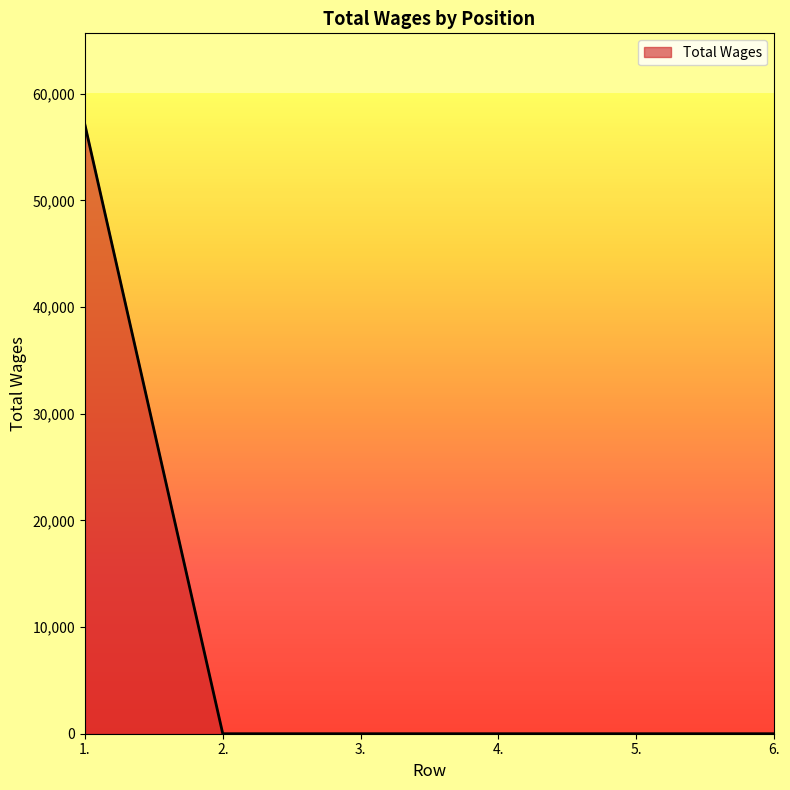

The value at 2. is 0. True or false?

True